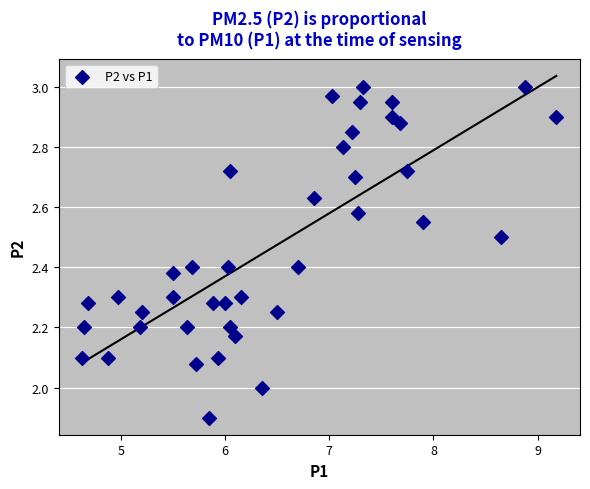

What is the range of Y values (max minus min)?

1.1